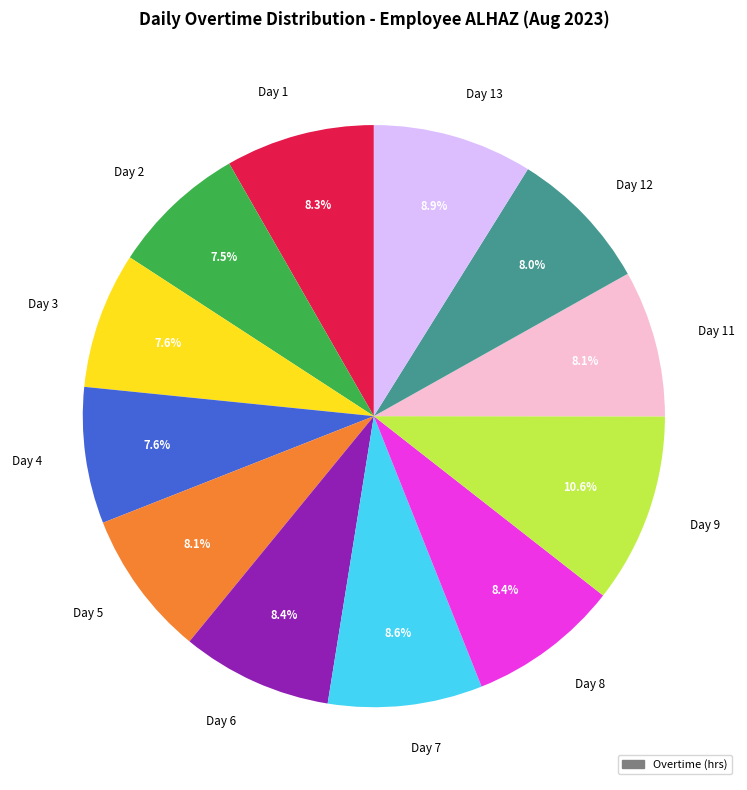

True or false: Day 7 accounts for 16% of the total.

False